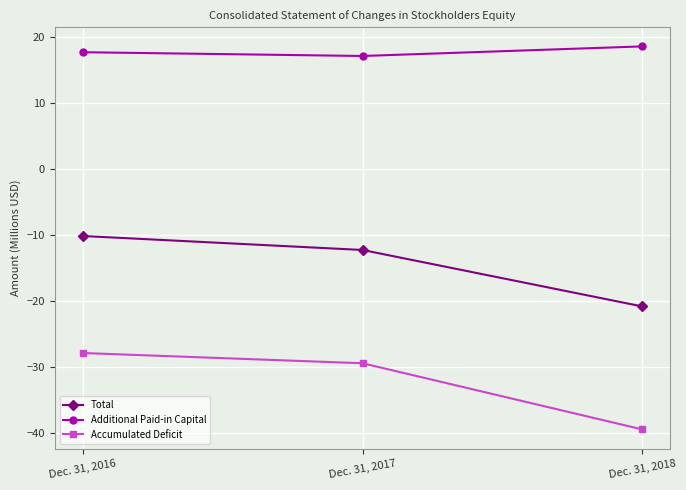

What is the spread (max minus min) of values at Dec. 31, 2017?

46.6